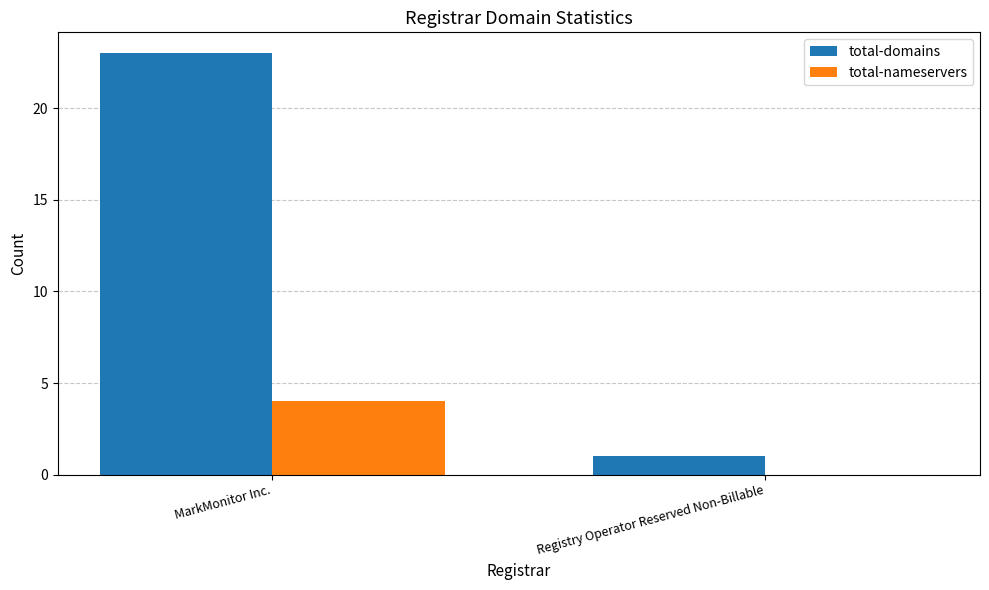

How many series are shown in this chart?

2